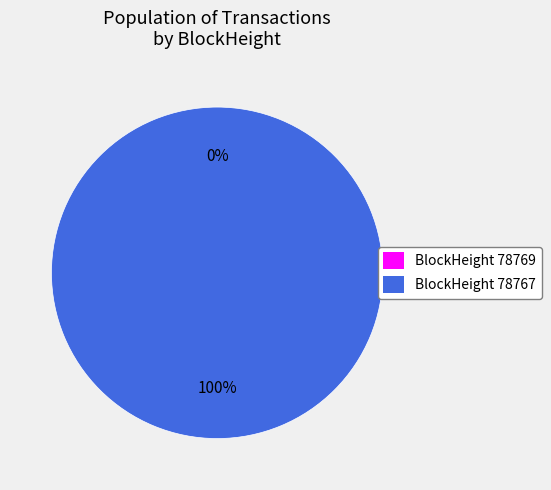

Count the number of slices in the pie.

2